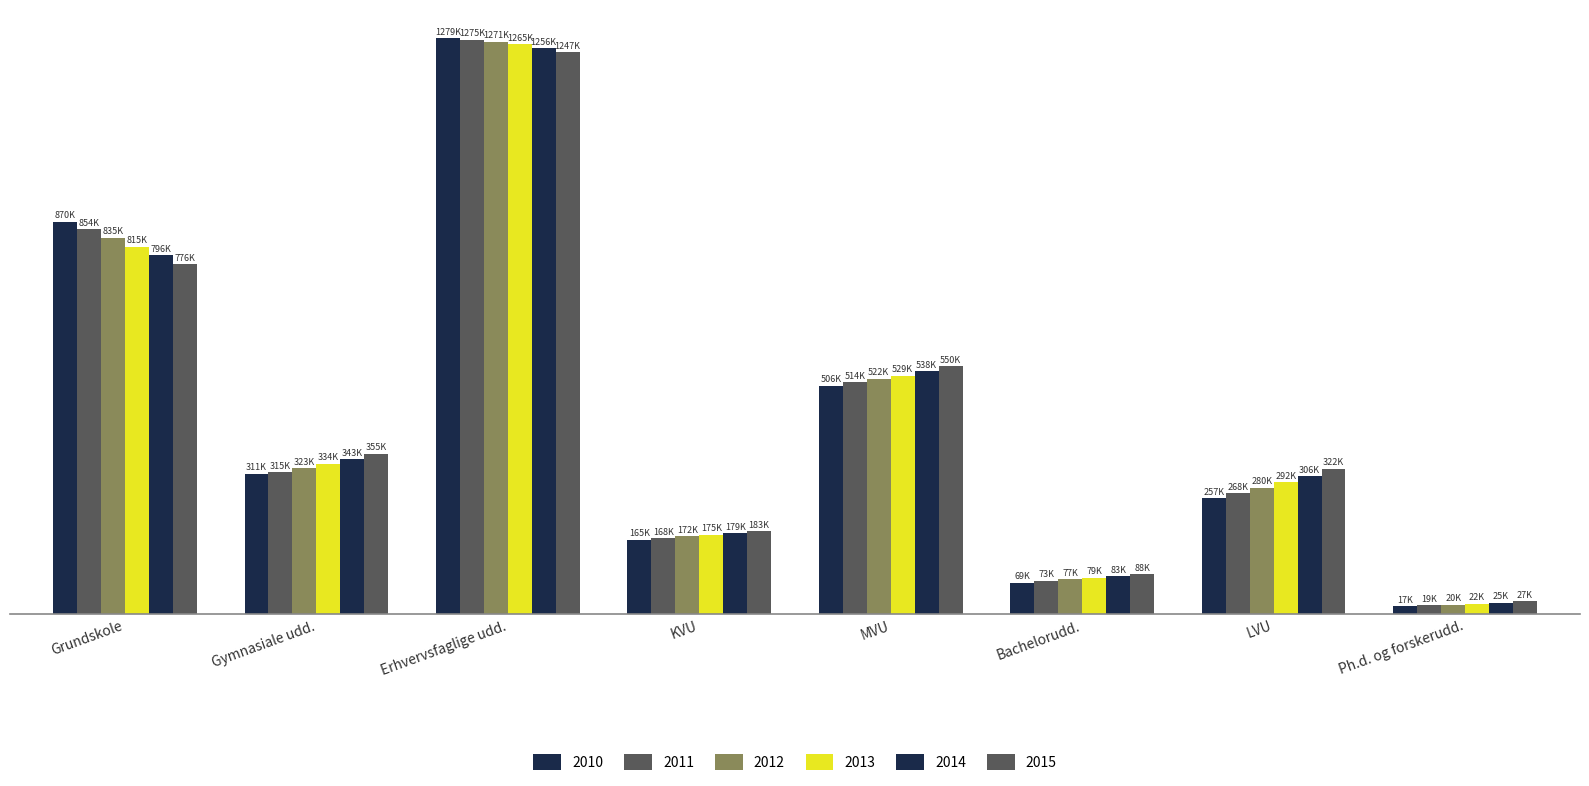

Which series has the widest spread of values?

2010